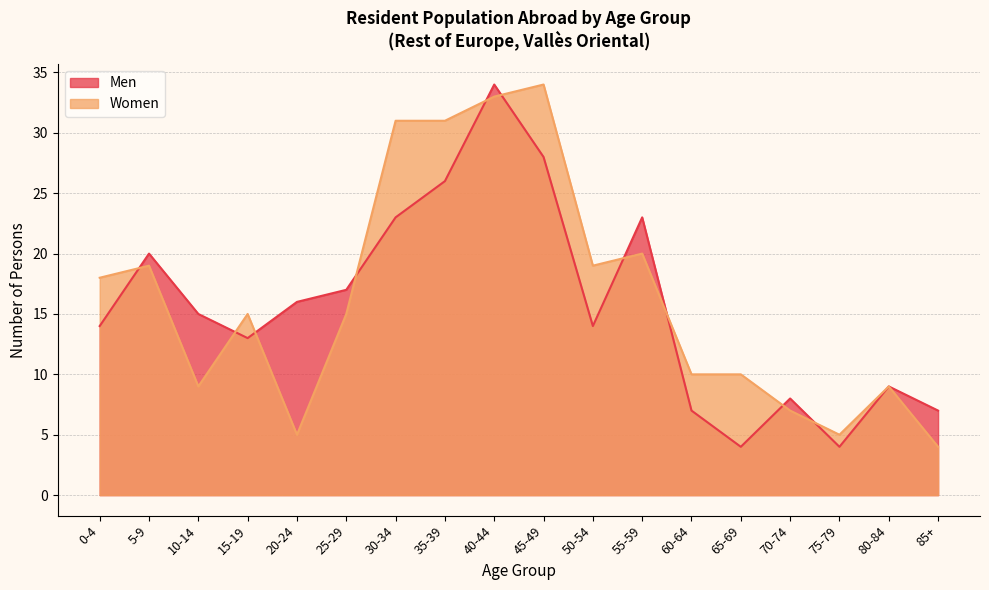

How many interior local peaks does the Women series have?

5